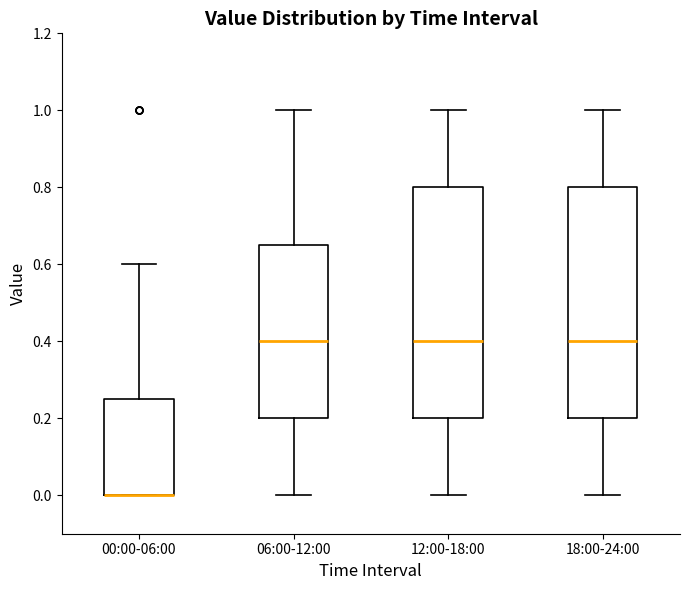

Reading left to right, transcribe this box plot: for each box, give where its median line is, the range the box spans, and where its two whiskers end, as read against the y-axis. The values are not printed on the chart, so give them approximately, as read against the axis.

00:00-06:00: median 0.00 (drawn on the box's lower edge), box 0.00 to 0.26, whiskers 0.00 to 0.60
06:00-12:00: median 0.40, box 0.20 to 0.66, whiskers 0.00 to 1.00
12:00-18:00: median 0.40, box 0.20 to 0.80, whiskers 0.00 to 1.00
18:00-24:00: median 0.40, box 0.20 to 0.80, whiskers 0.00 to 1.00